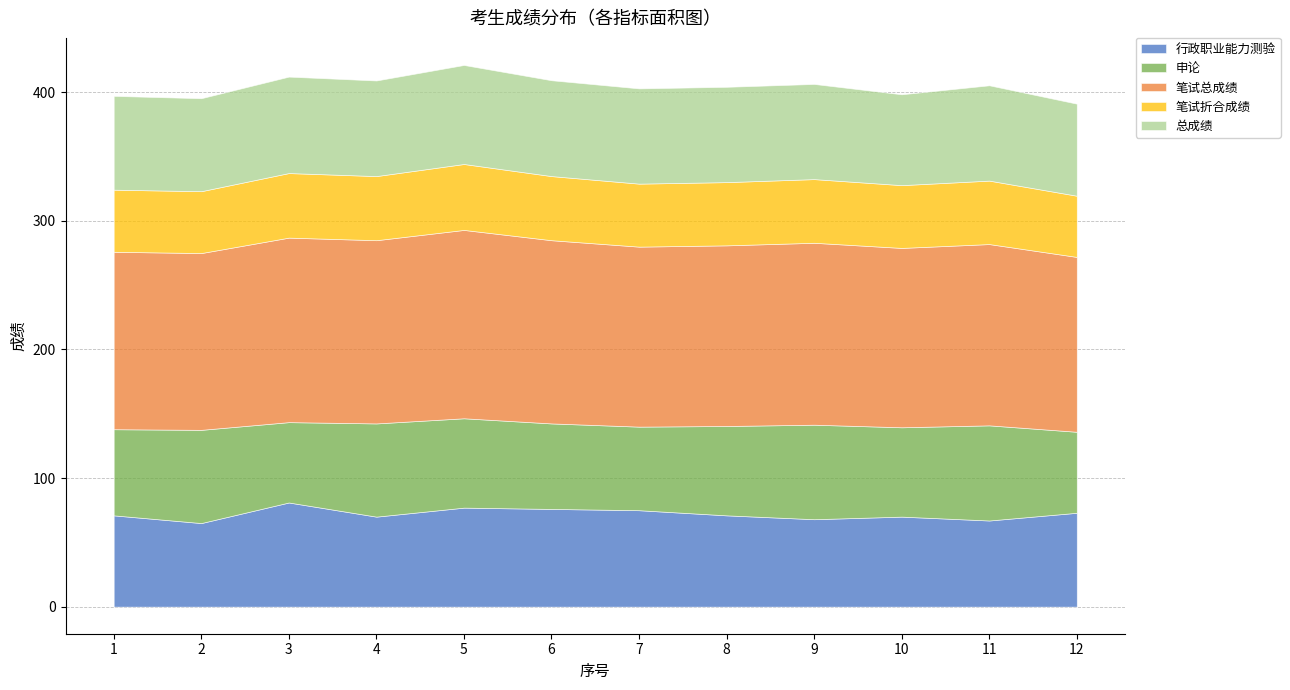

How many interior local peaks does the 笔试折合成绩 series have?

4